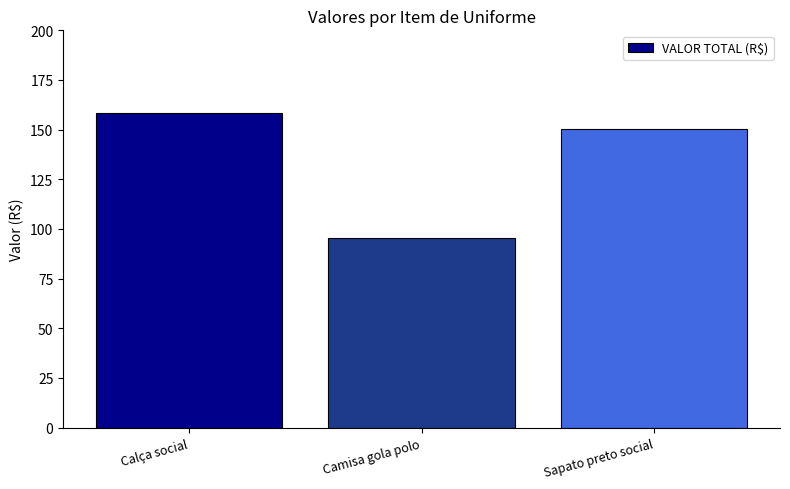

Where does the data first go above 150?

Calça social